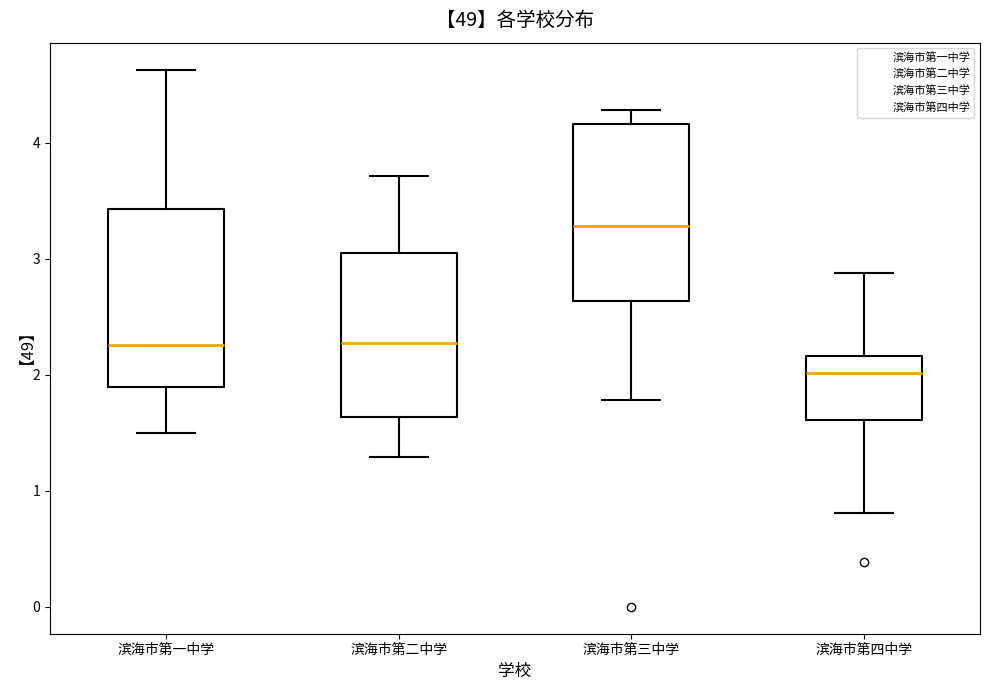

Reading left to right, transcribe this box plot: for each box, give where its median line is, the range the box spans, and where its two whiskers end, as read against the y-axis. The values are not printed on the chart, so give them approximately, as read against the axis.

滨海市第一中学: median 2.3, box 1.9 to 3.4, whiskers 1.5 to 4.6
滨海市第二中学: median 2.3, box 1.6 to 3.1, whiskers 1.3 to 3.7
滨海市第三中学: median 3.3, box 2.6 to 4.2, whiskers 1.8 to 4.3
滨海市第四中学: median 2.0, box 1.6 to 2.2, whiskers 0.8 to 2.9